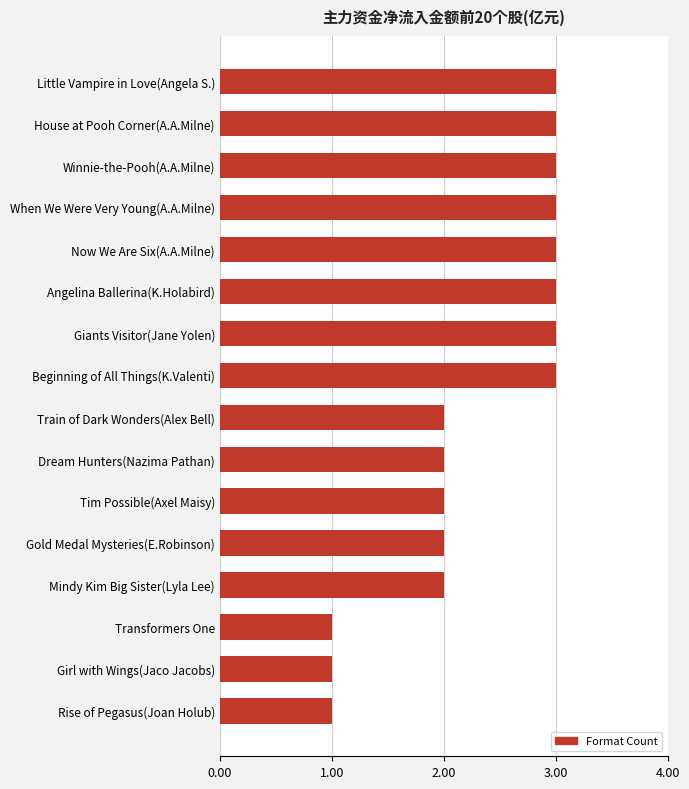

Count the number of categories in the chart.

16